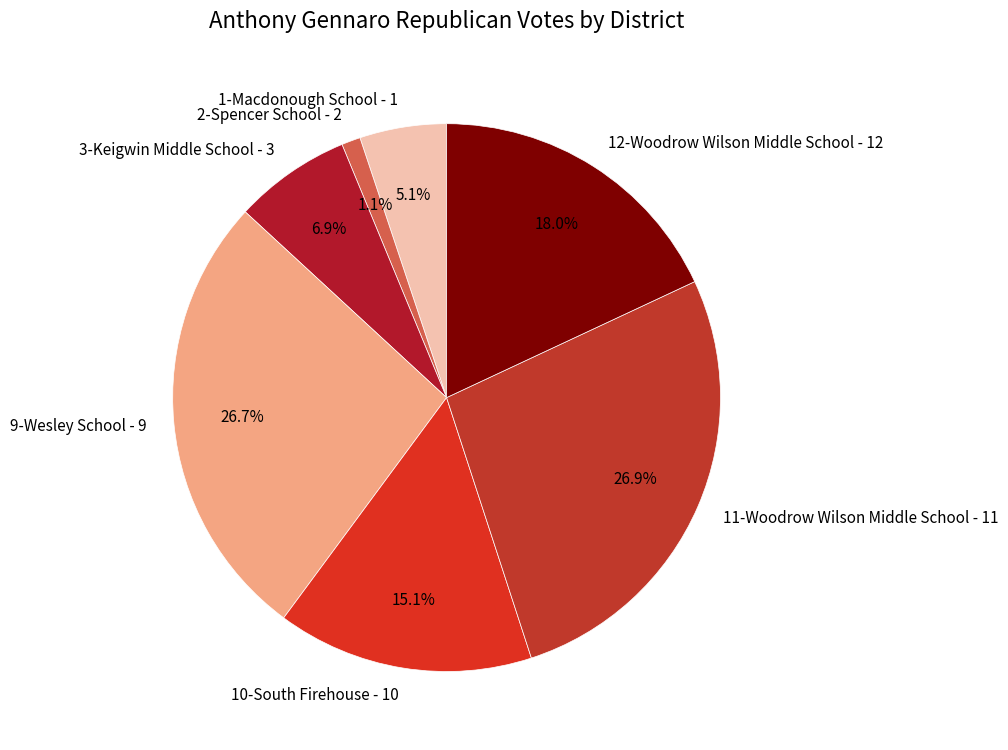

To the nearest percent, what is the average slice percentage?

14%